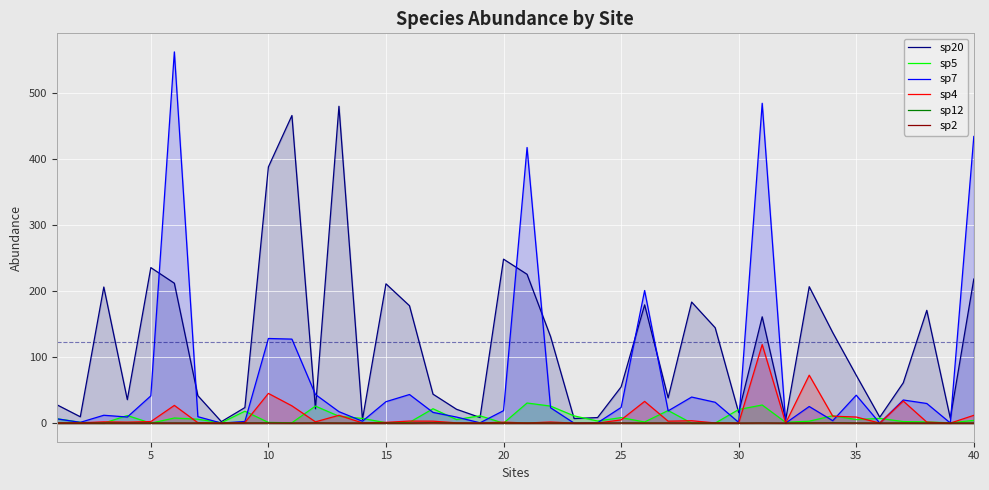

Which series has the widest spread of values?

sp7